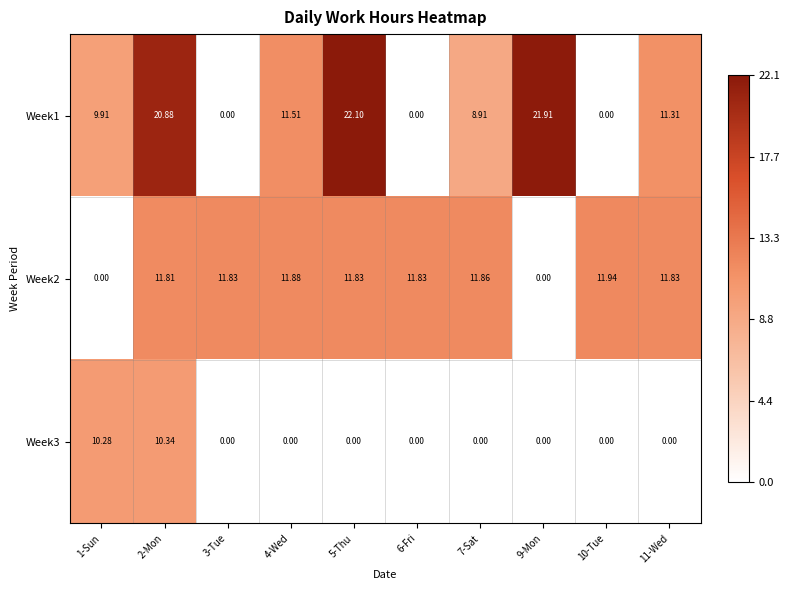

At which category is the sum across all series the highest?

2-Mon